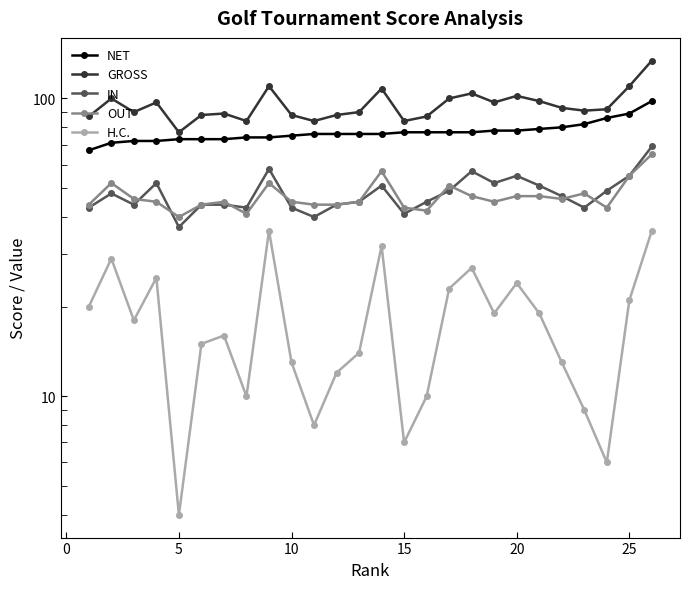

True or false: NET and GROSS intersect in this chart.

False